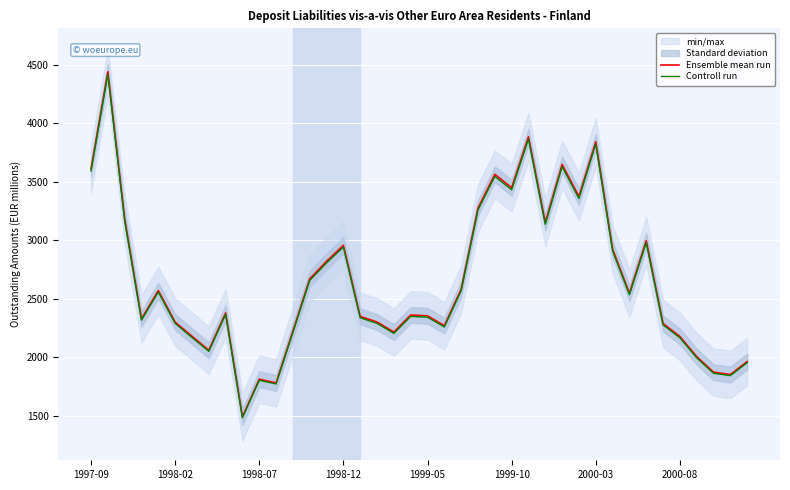

What is the value of the Ensemble mean run point at the 23rd from the left?

2582.0